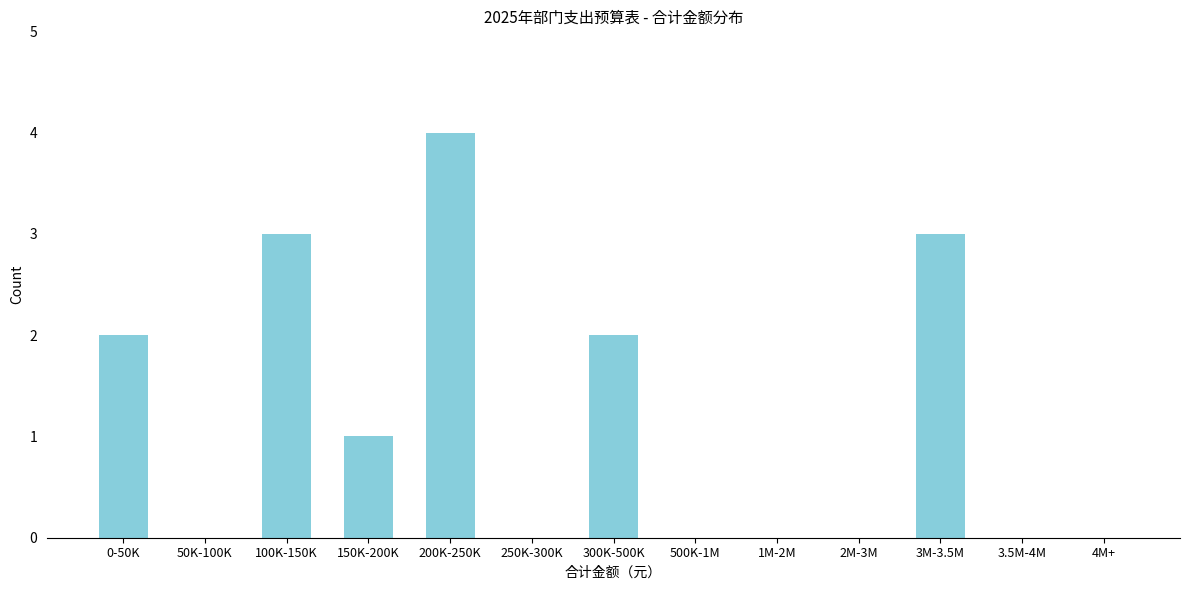

Reading left to right, transcribe all the data shown in this chart.

0-50K=2	50K-100K=0	100K-150K=3	150K-200K=1	200K-250K=4	250K-300K=0	300K-500K=2	500K-1M=0	1M-2M=0	2M-3M=0	3M-3.5M=3	3.5M-4M=0	4M+=0